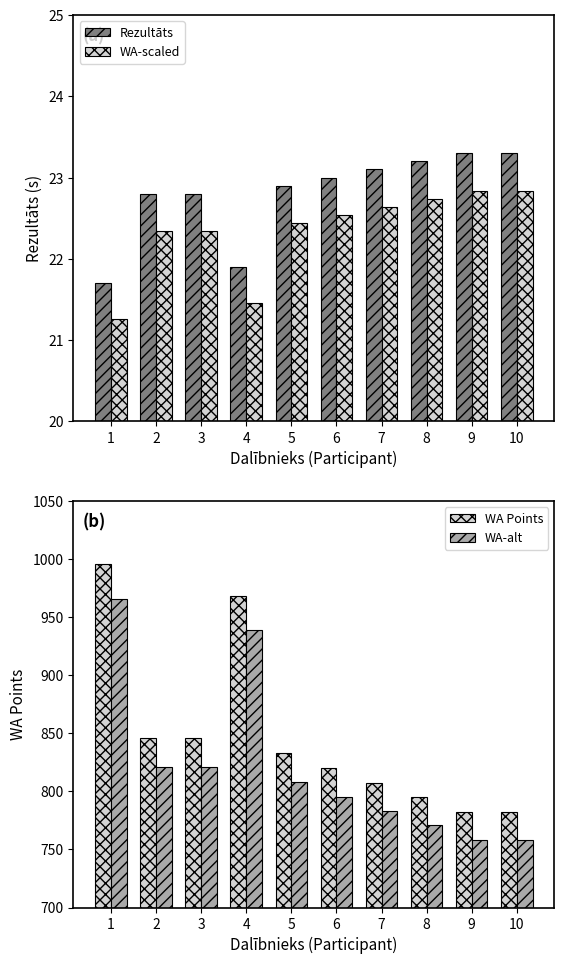

Is it true that WA-alt equals 1037.2 at 7?

False